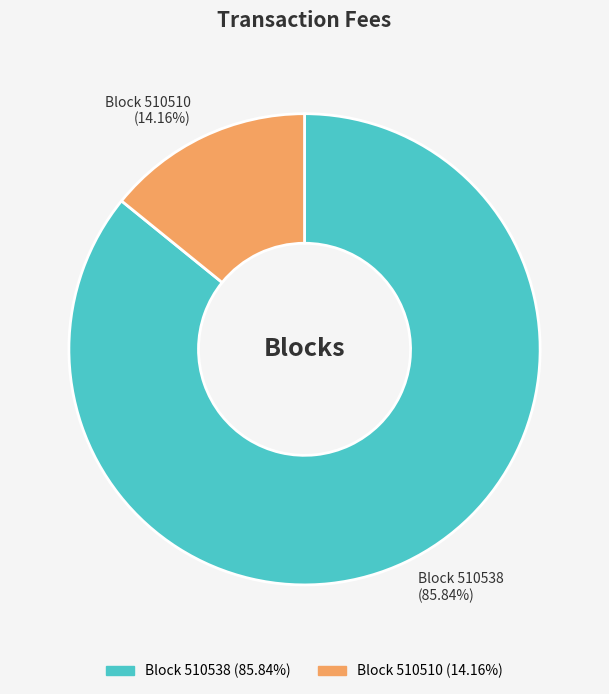

Which category accounts for the majority?

Block 510538